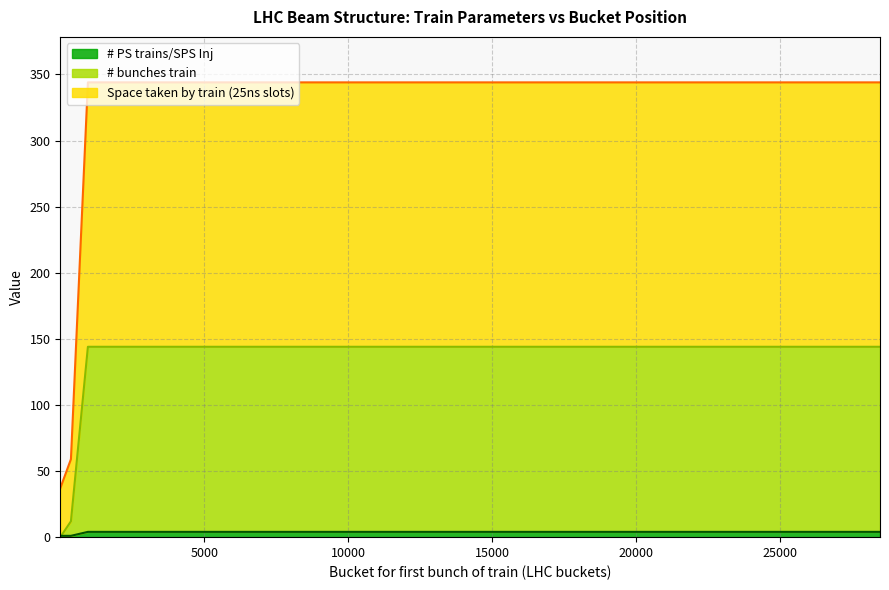

True or false: # bunches train has more than 1 interior local peaks.

False